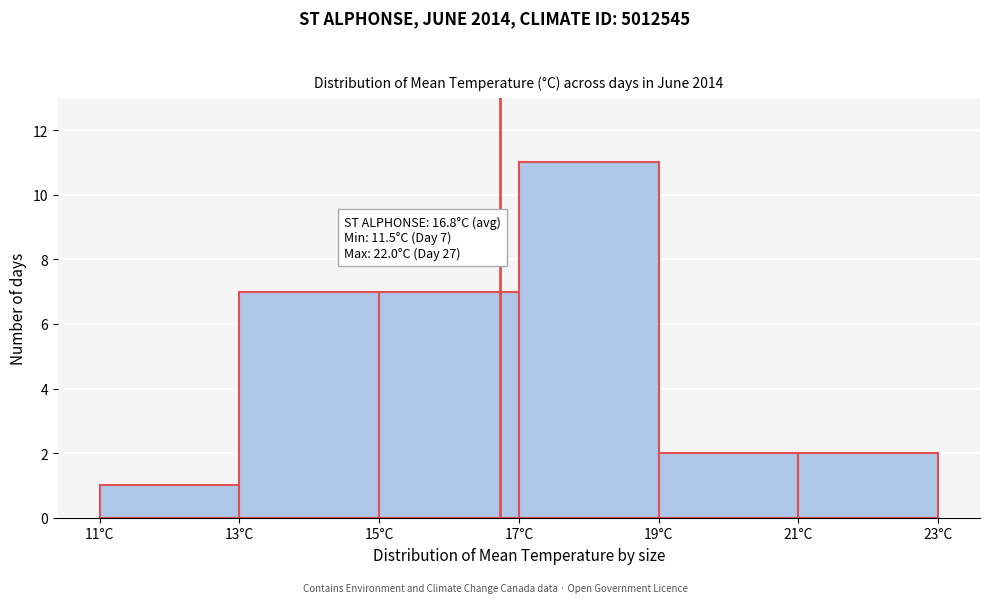

Which range on the x-axis has the tallest bar?

17 to 19